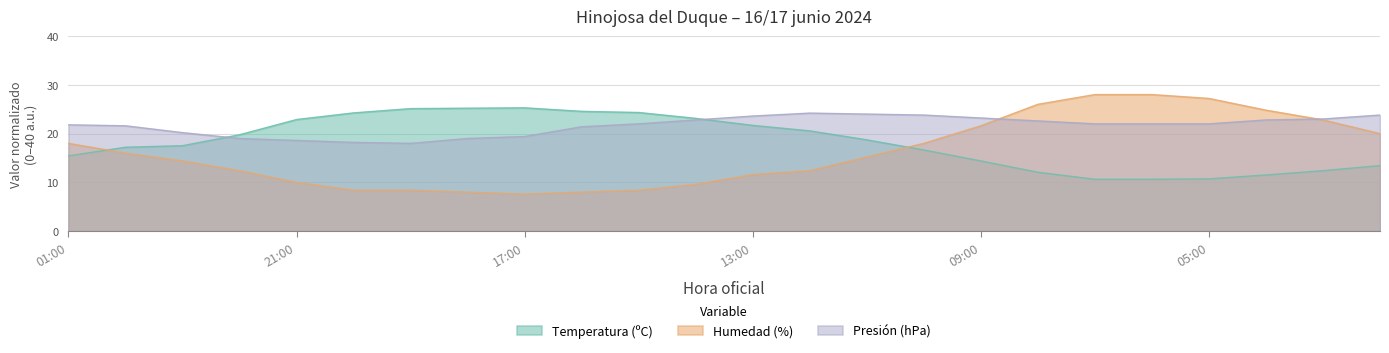

What is the label of the 23rd point from the right?

00:00